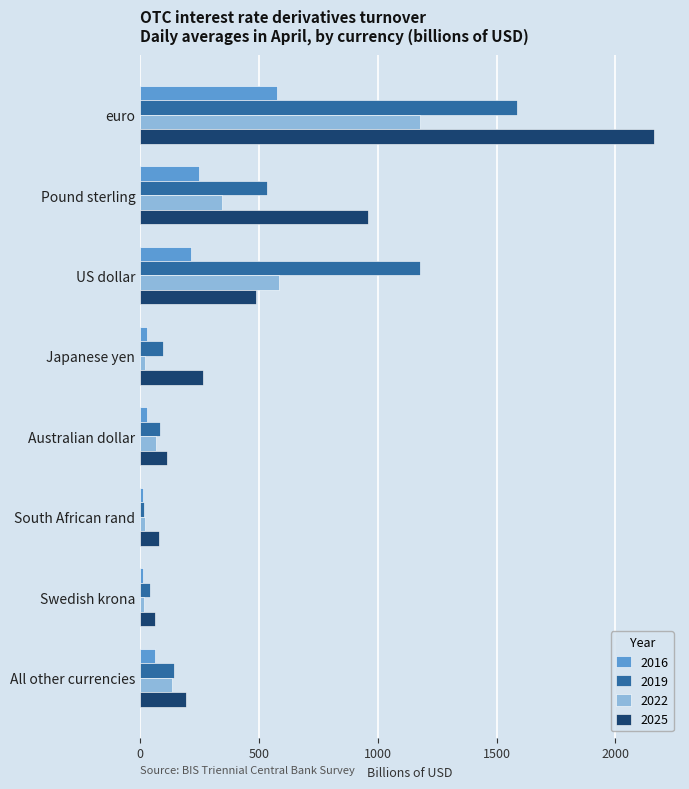

What are all the series names shown in the legend?

2016, 2019, 2022, 2025